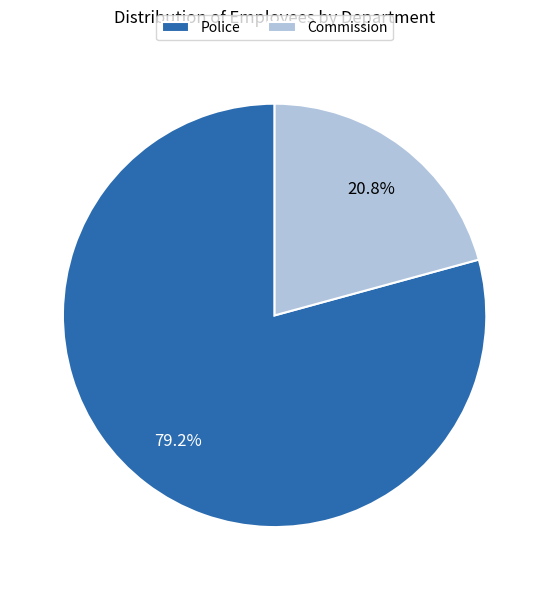

Is Police the majority of the pie?

Yes